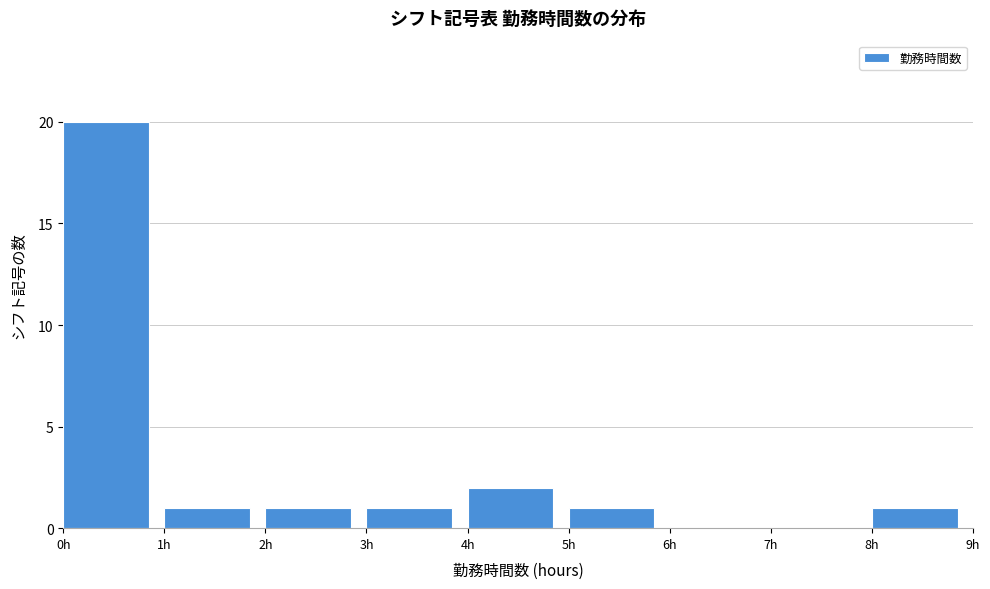

Reading left to right, list every bar in this chart as the range it spans on the x-axis followed by its height. The values are not printed on the chart, so give them approximately, as read against the axis.

0 to 1: 20
1 to 2: 1
2 to 3: 1
3 to 4: 1
4 to 5: 2
5 to 6: 1
6 to 7: 0
7 to 8: 0
8 to 9: 1